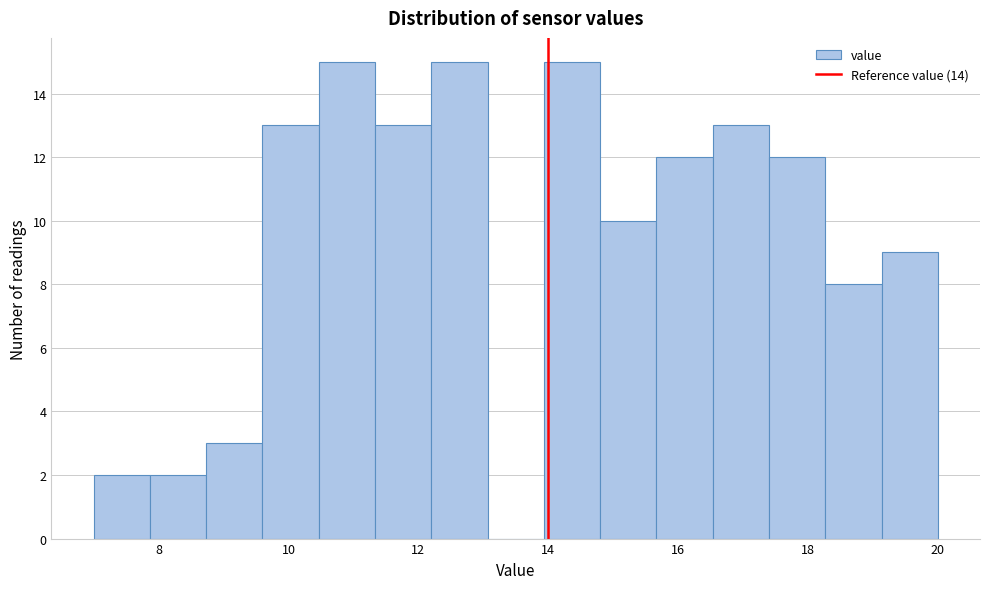

Reading left to right, transcribe this chart: for each bar, give the range it covers on the x-axis and its height. Neither the bar edges nor the heights are printed on the chart, so give them approximately, as read against the axes.

7.0 to 7.8: 2
7.8 to 8.8: 2
8.8 to 9.6: 3
9.6 to 10.4: 13
10.4 to 11.4: 15
11.4 to 12.2: 13
12.2 to 13.0: 15
13.0 to 14.0: 0
14.0 to 14.8: 15
14.8 to 15.6: 10
15.6 to 16.6: 12
16.6 to 17.4: 13
17.4 to 18.2: 12
18.2 to 19.2: 8
19.2 to 20.0: 9